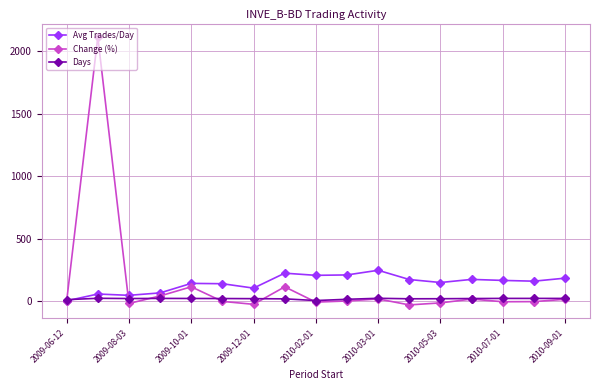

Is this an area chart (filled region under the line)?

No